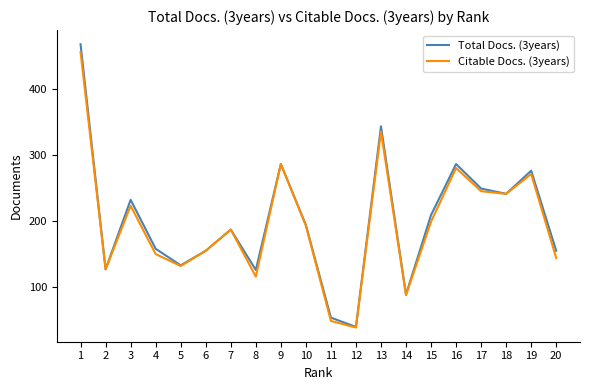

The value of Citable Docs. (3years) at 19 is 271. True or false?

True